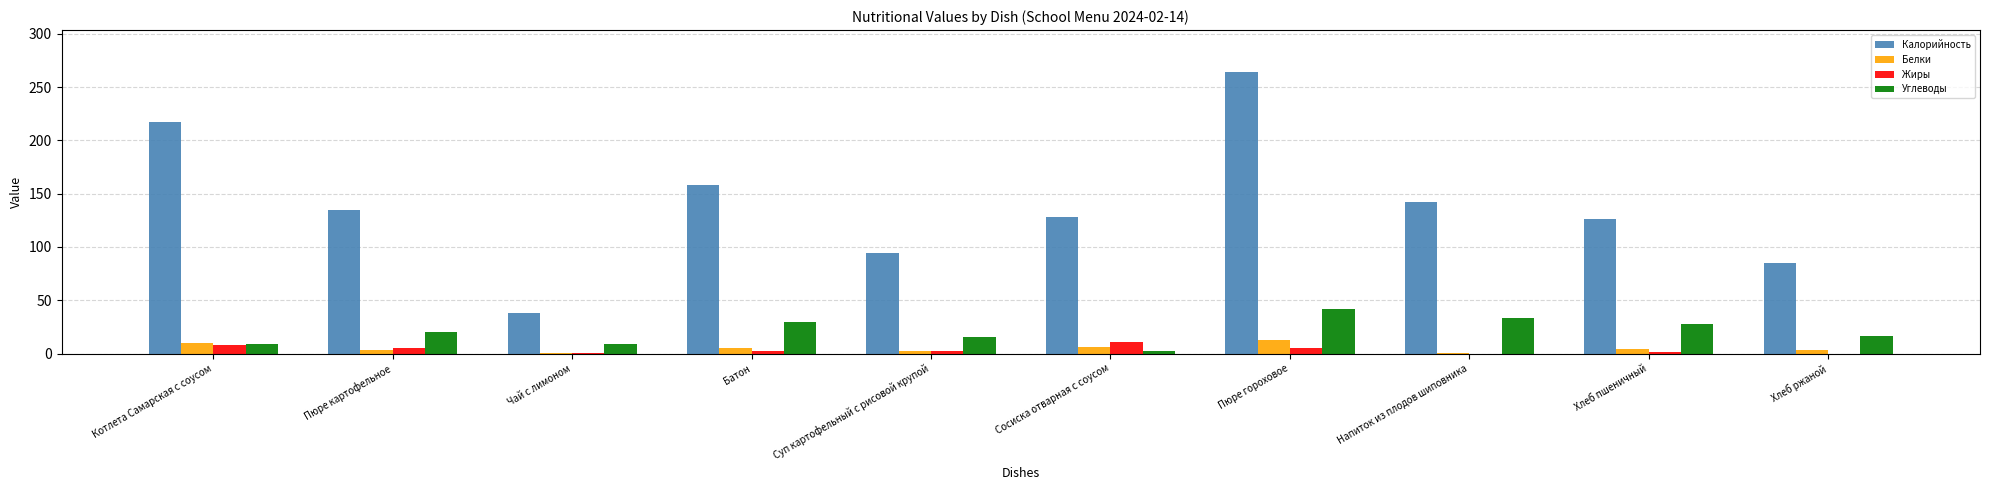

What is the sum of all Калорийность values?

1387.0